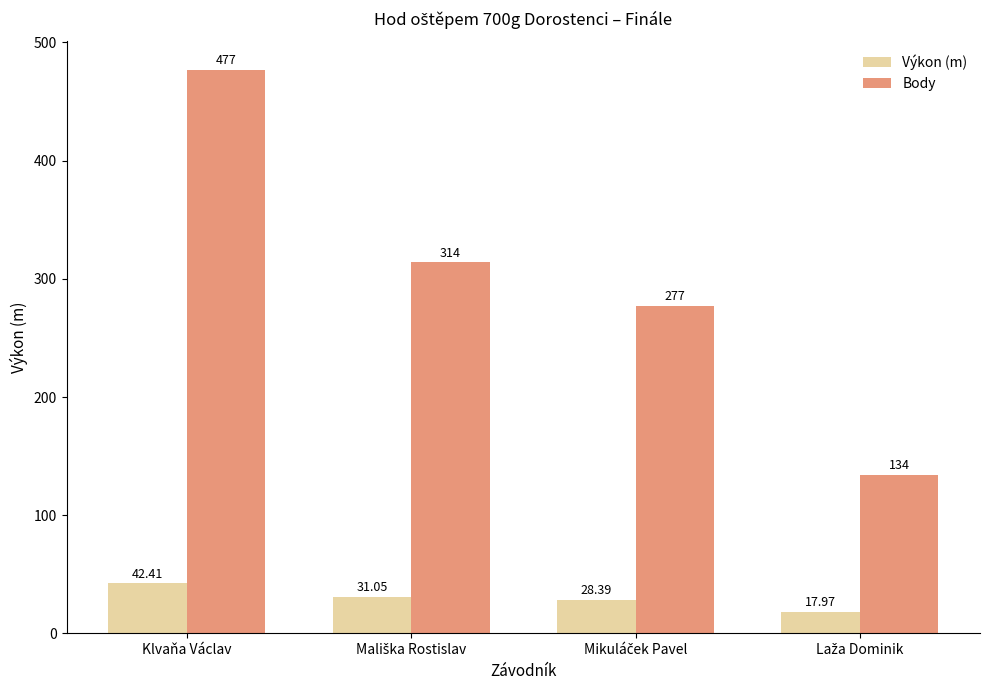

Which series has the widest spread of values?

Body